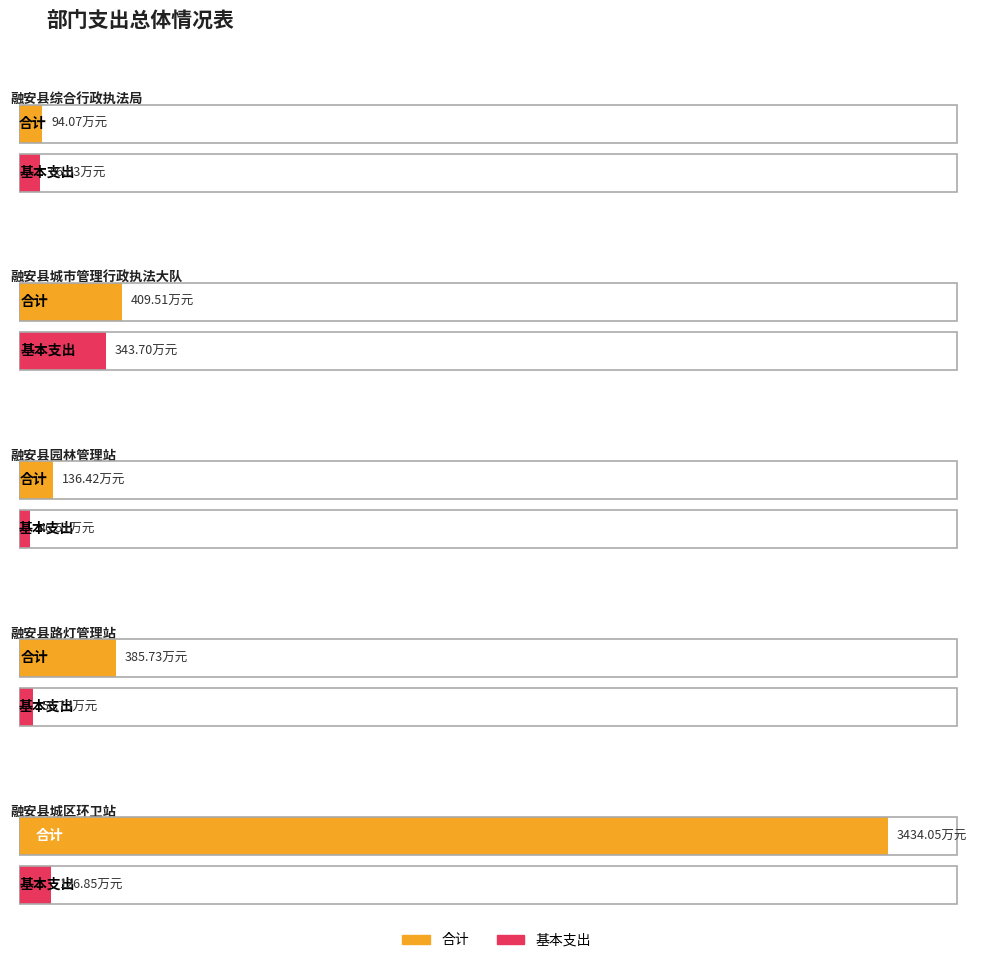

What is the difference between the highest and lowest values at 融安县路灯管理站?

330.0